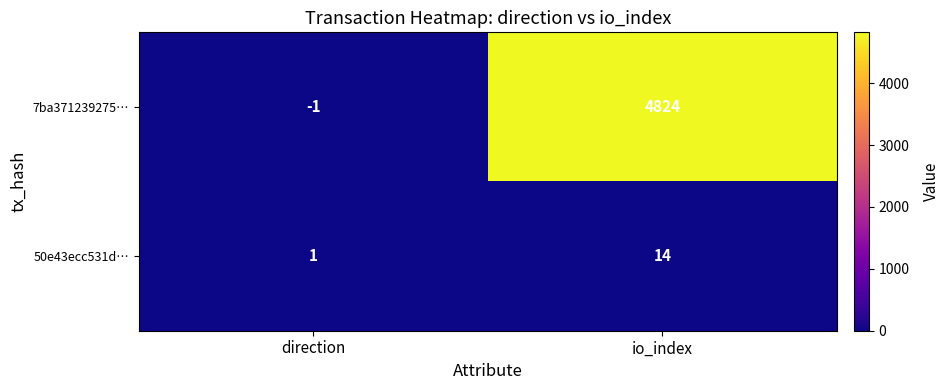

Which series has the largest total across all categories?

7ba371239275…